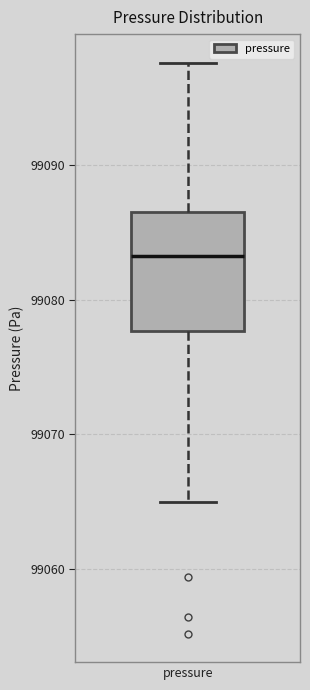

Read this box plot against the y-axis: the position of the median line, the range covered by the box, and the ends of both whiskers. The values are not printed on the chart, so give them approximately, as read against the axis.

median 99083, box 99078 to 99087, whiskers 99065 to 99098